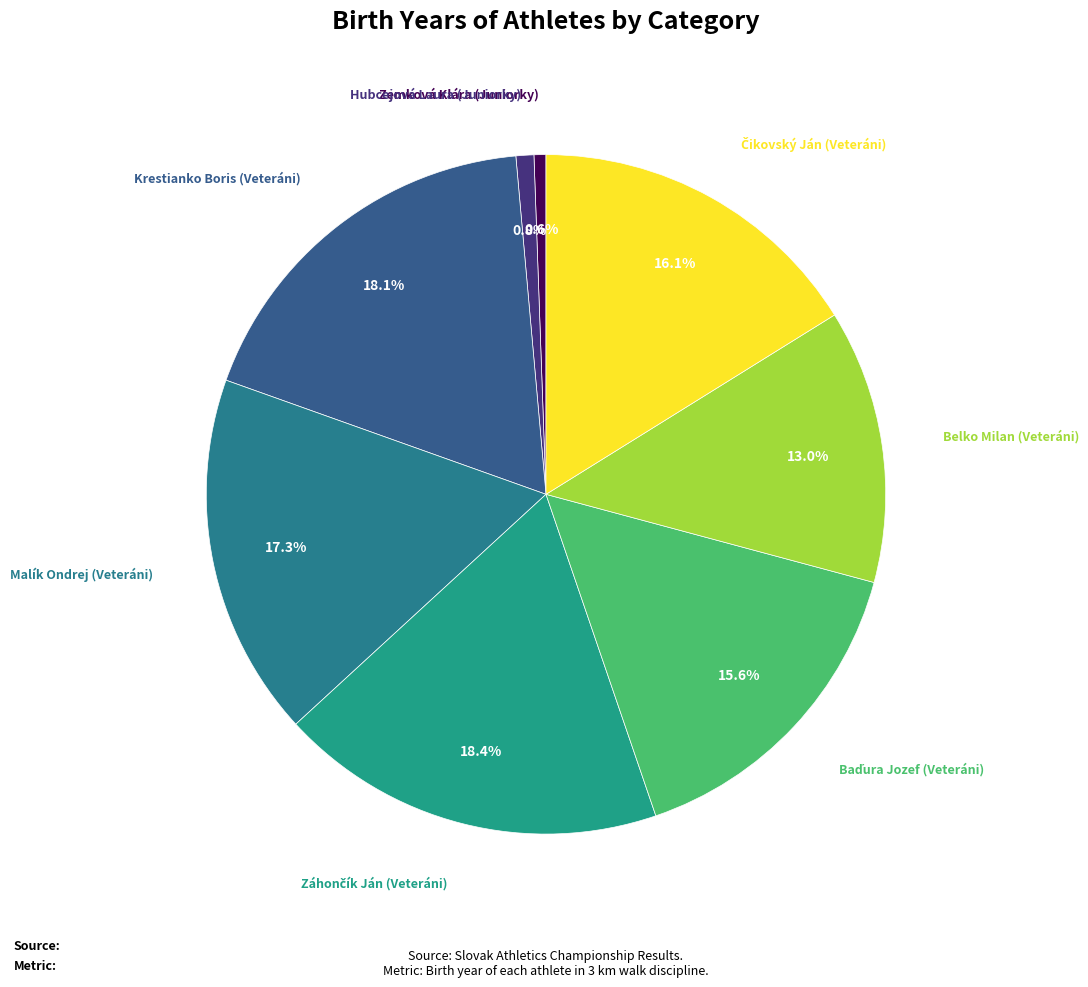

Count the number of slices in the pie.

8